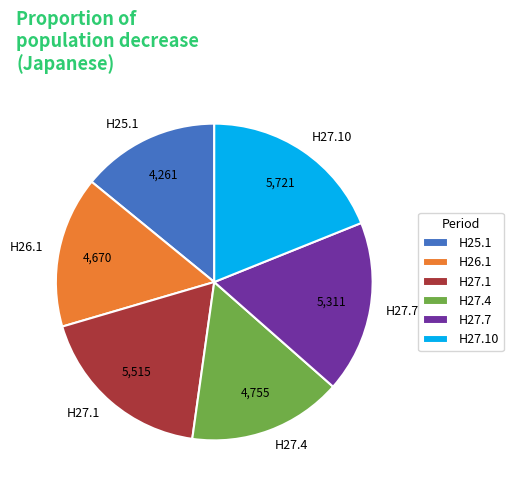

Is there a majority slice in this chart?

No